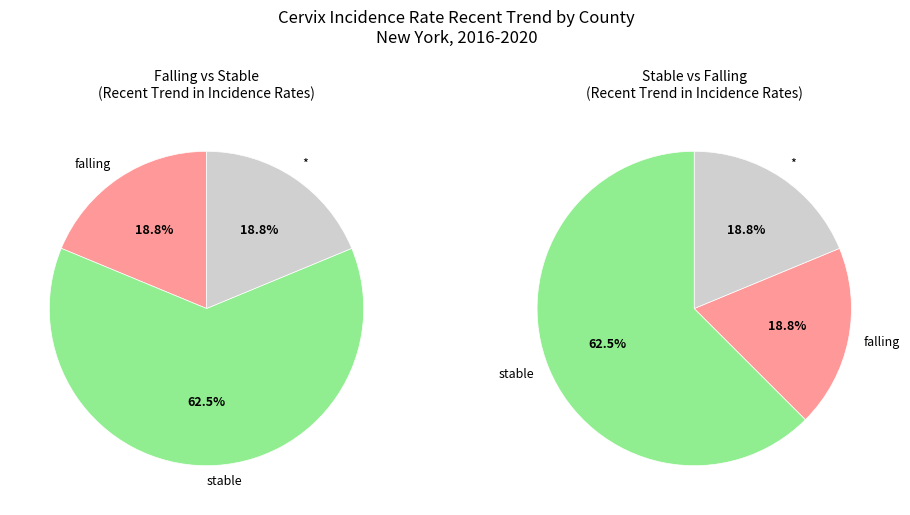

True or false: * accounts for 31% of the total.

False